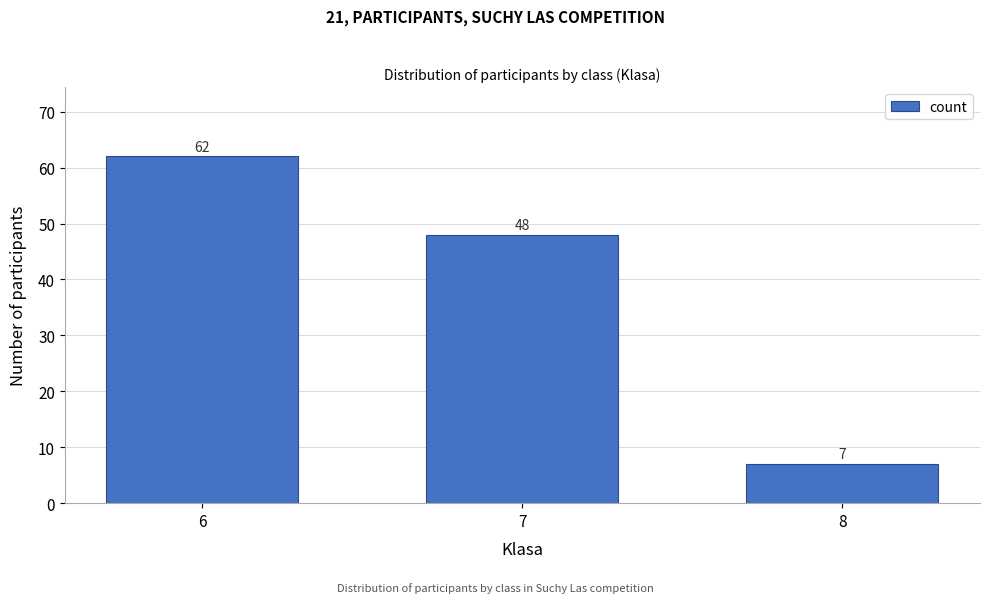

Reading left to right, what are all the values shown in this chart?

6=62	7=48	8=7